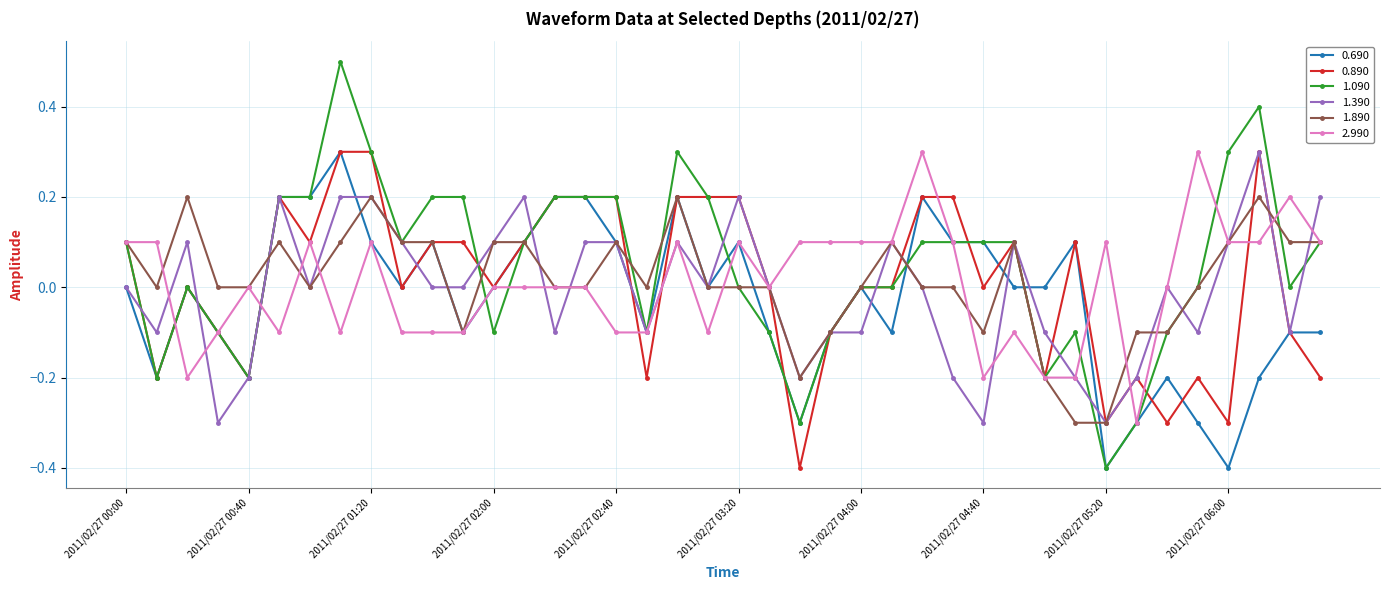

What is the minimum value shown in the chart?

-0.4